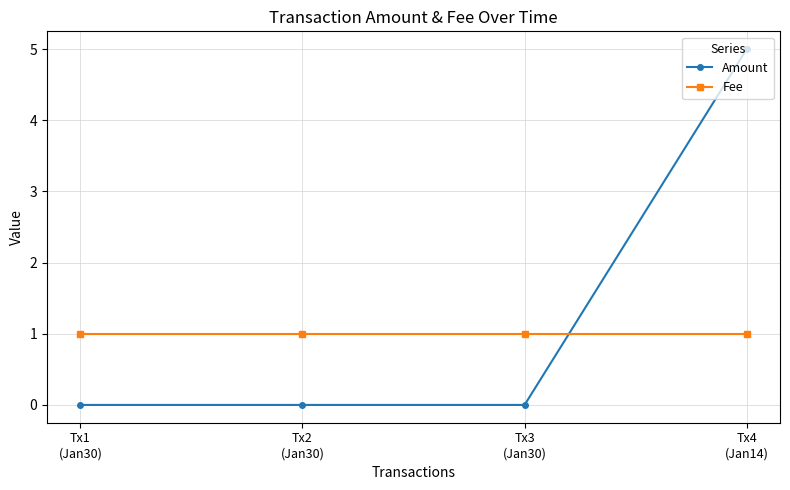

Where do Amount and Fee first cross each other?

Tx3
(Jan30) and Tx4
(Jan14)